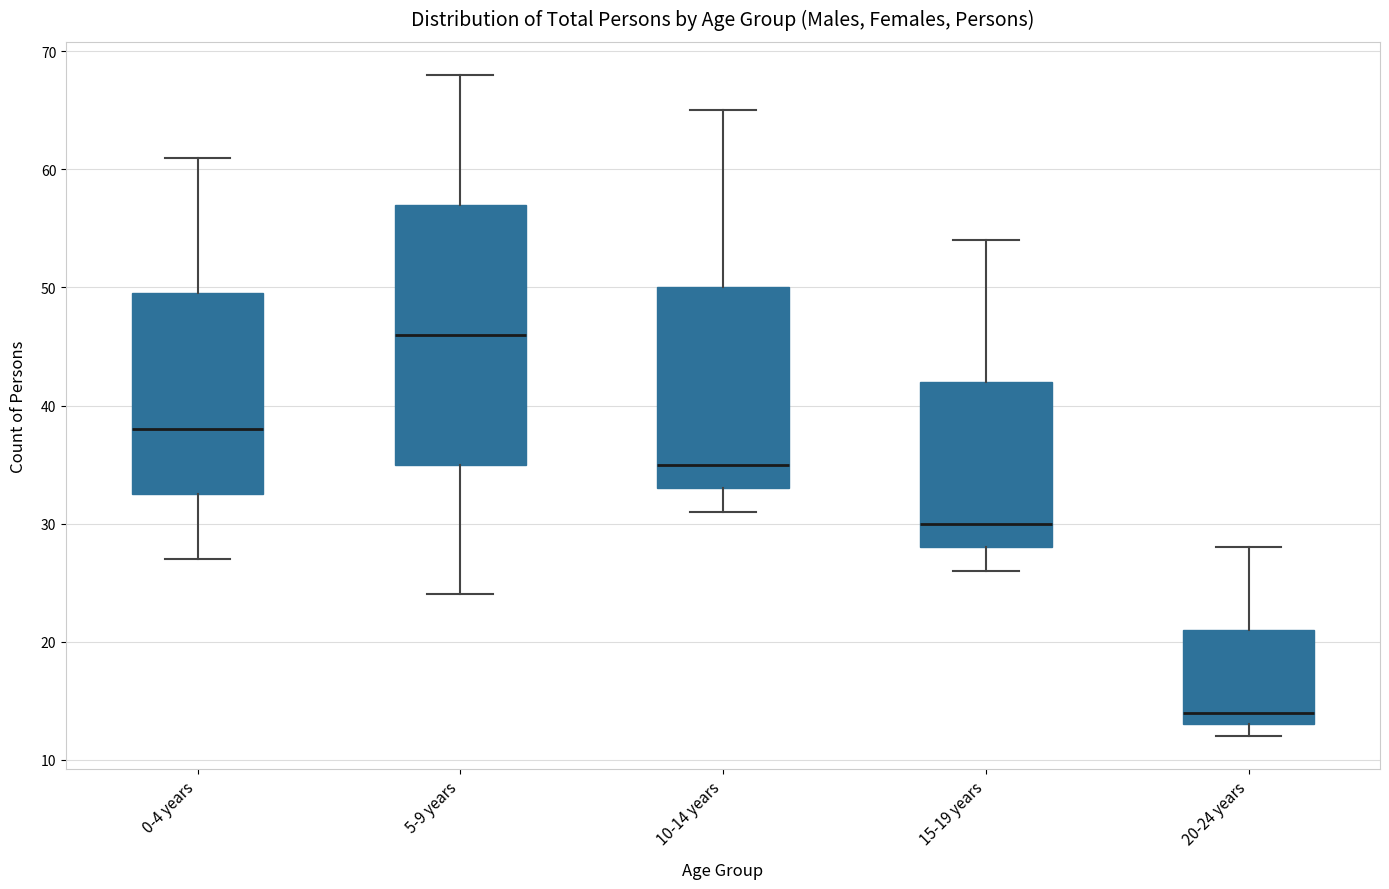

Which box's median line is the highest?

5-9 years